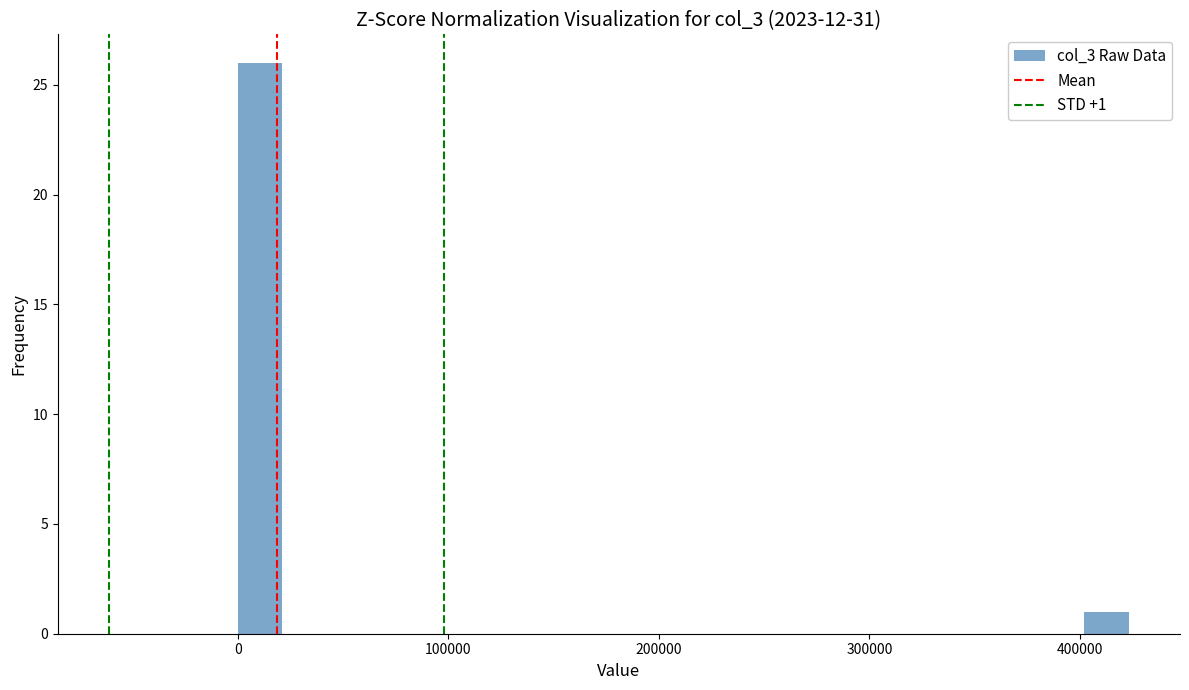

Read against the x-axis, roughly where is the centre of the tallest bar?

10000